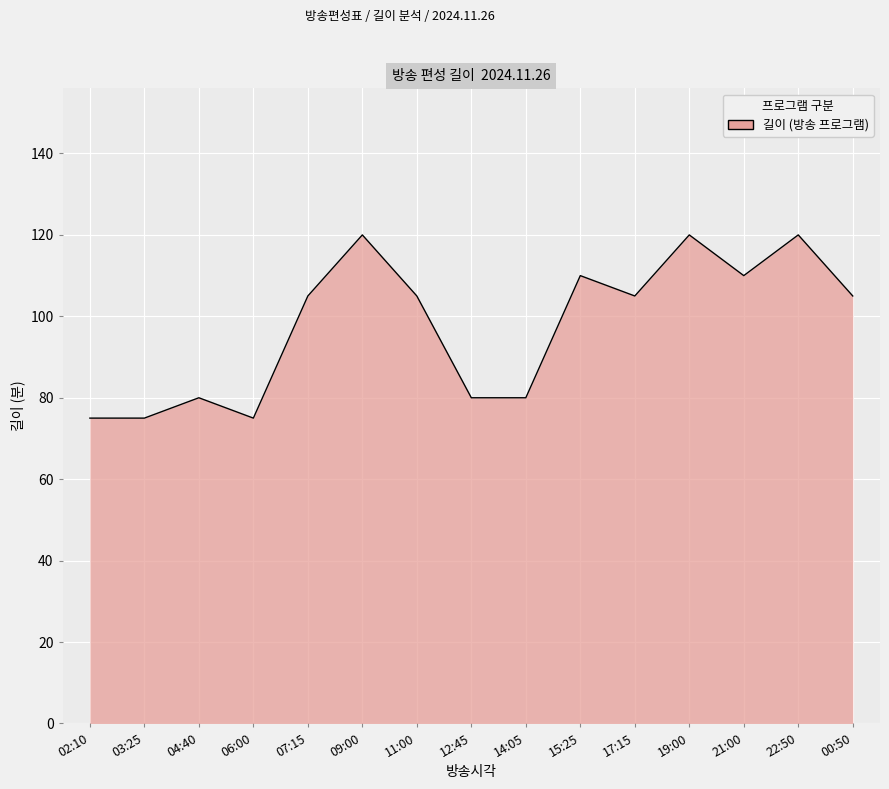

What is the greatest value displayed?

120